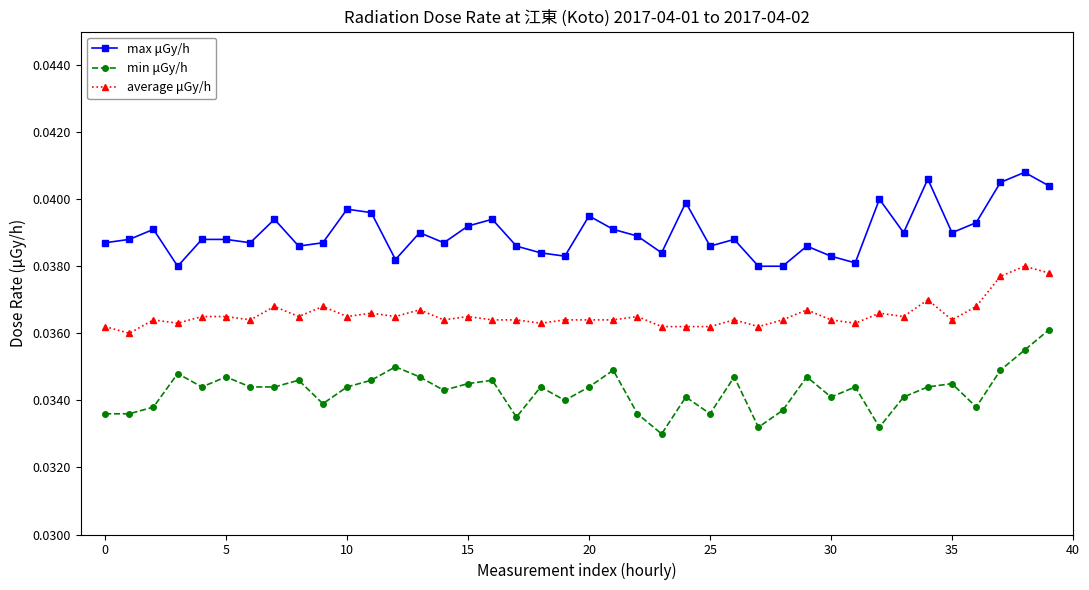

True or false: min μGy/h has more than 0 interior local peaks.

True